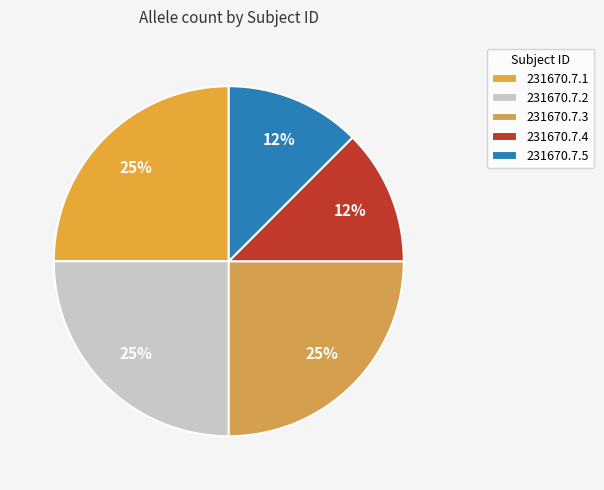

How many slices are in this pie chart?

5